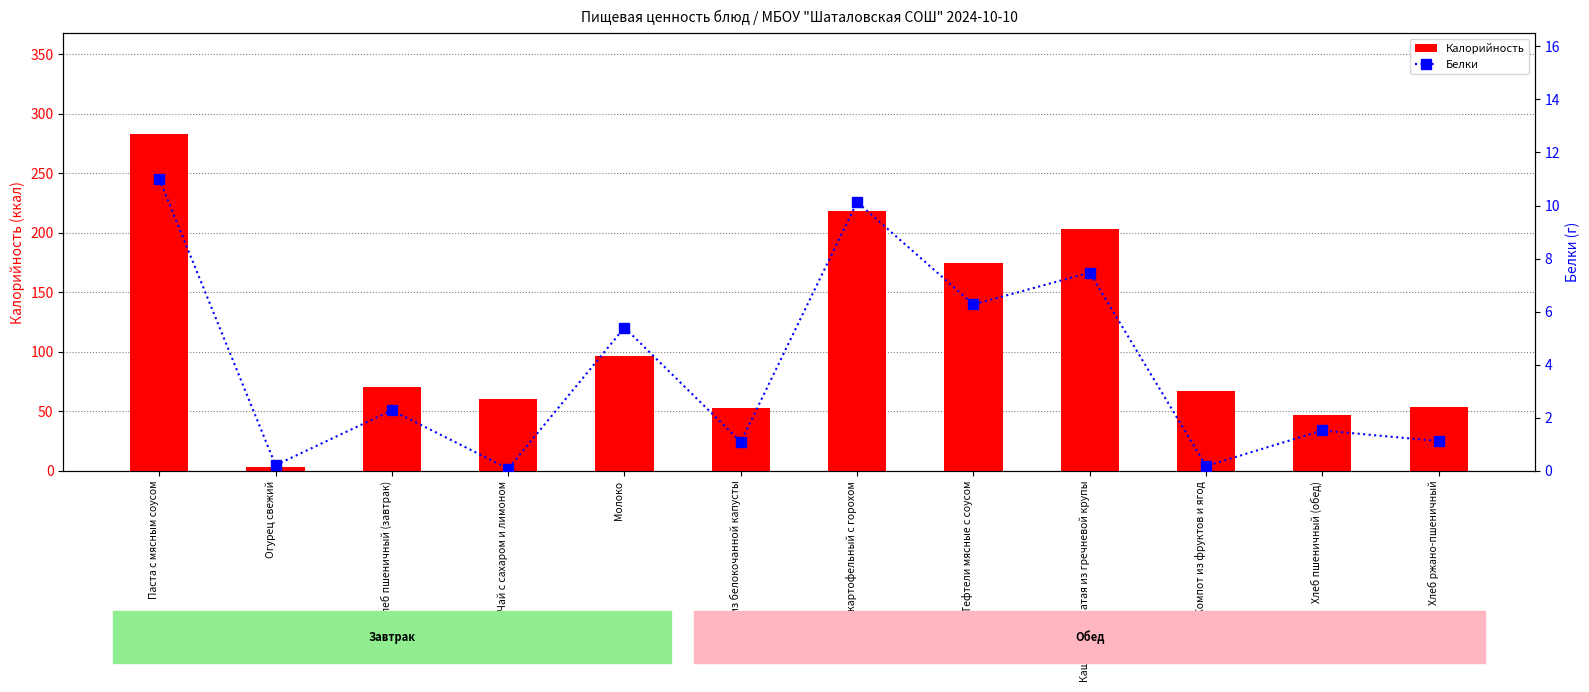

At which category does the chart reach its peak across all series?

Паста с мясным соусом